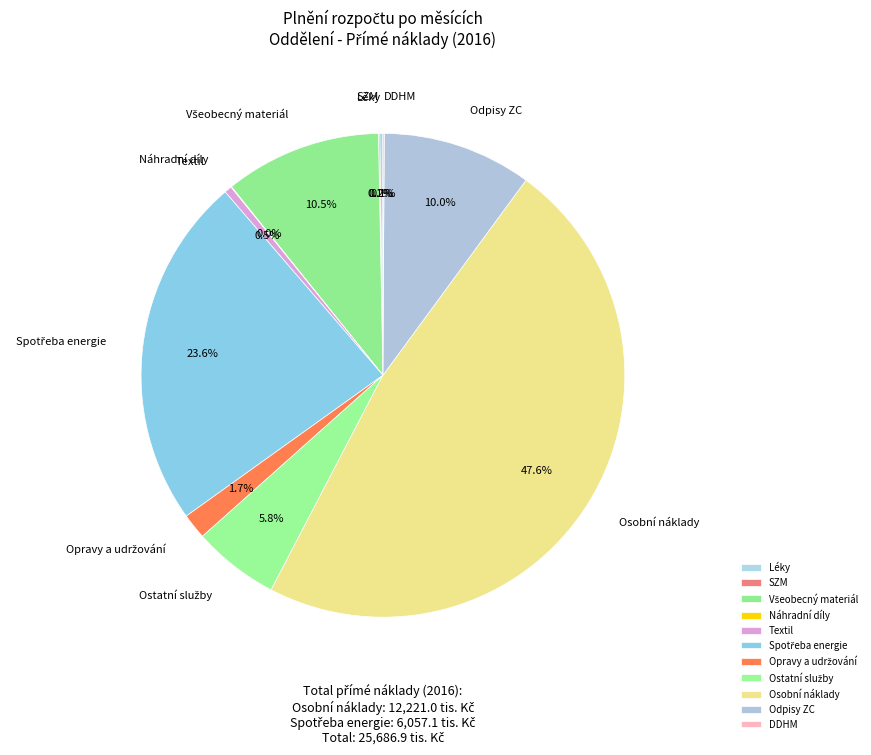

Is the sum of Osobní náklady and Odpisy ZC greater than half?

Yes